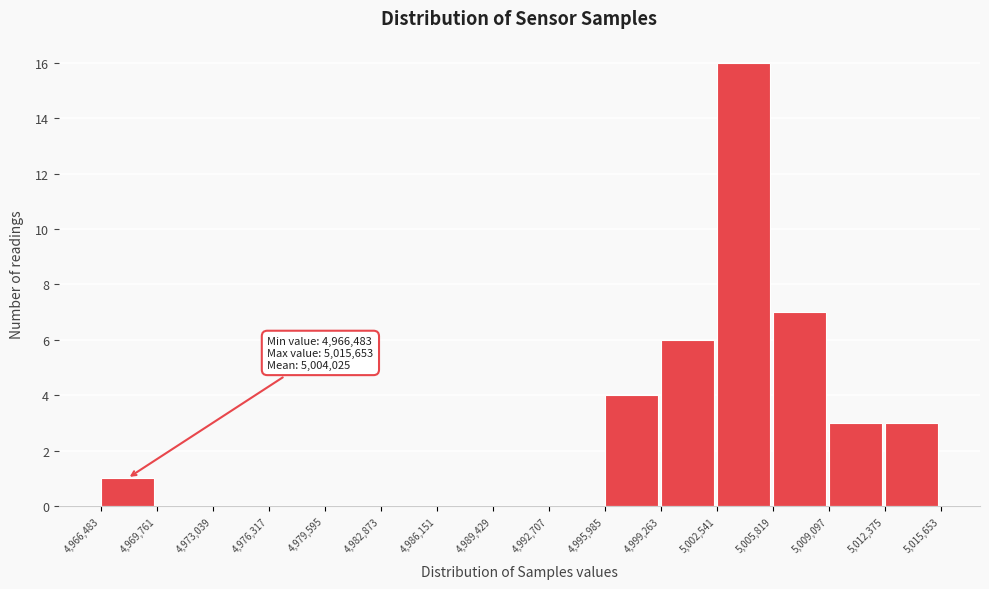

Which range on the x-axis has the tallest bar?

5,002,541 to 5,005,819